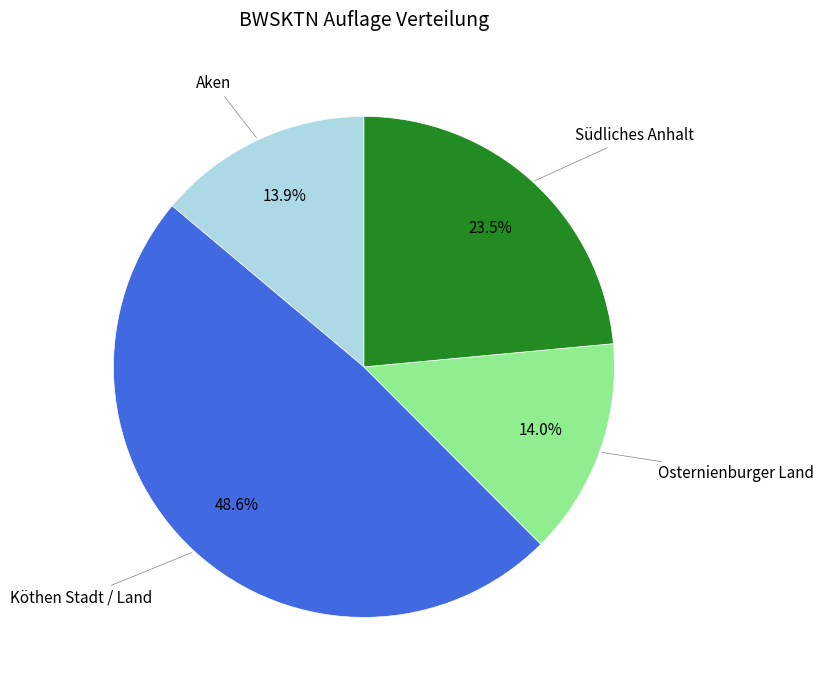

Does any single category account for the majority?

No